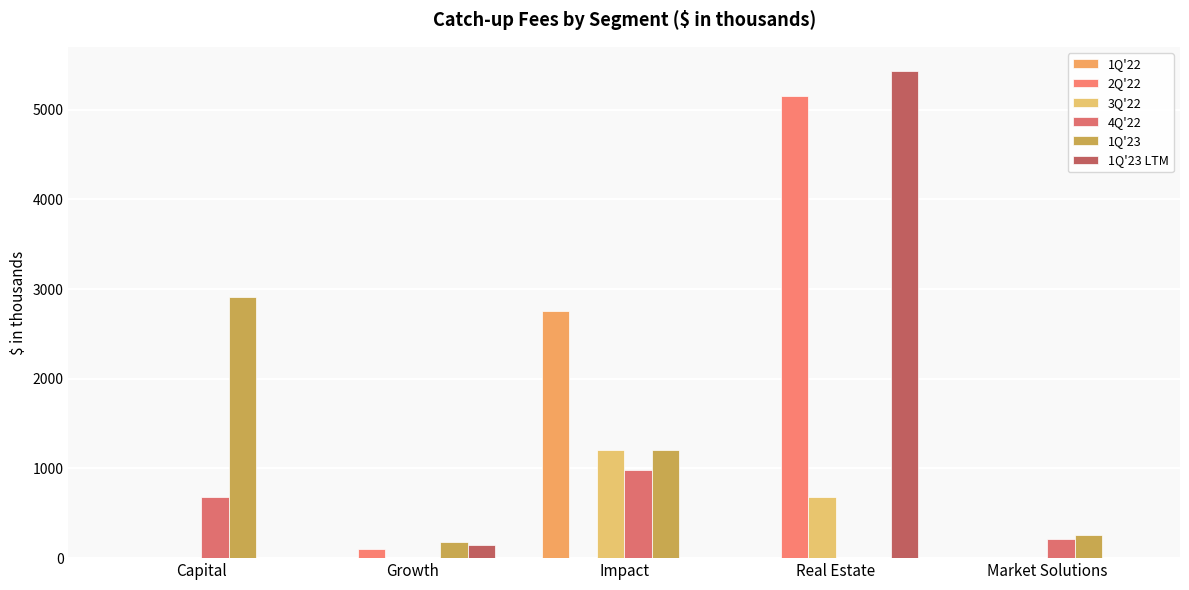

Reading right to left, transcribe all the data shown in this chart.

1Q'22: 0	0	2755	0	0
2Q'22: 0	5156	0	99	0
3Q'22: 0	678	1201	0	0
4Q'22: 212	0	982	0	686
1Q'23: 256	0	1201	179	2907
1Q'23 LTM: 0	5430	0	147	0